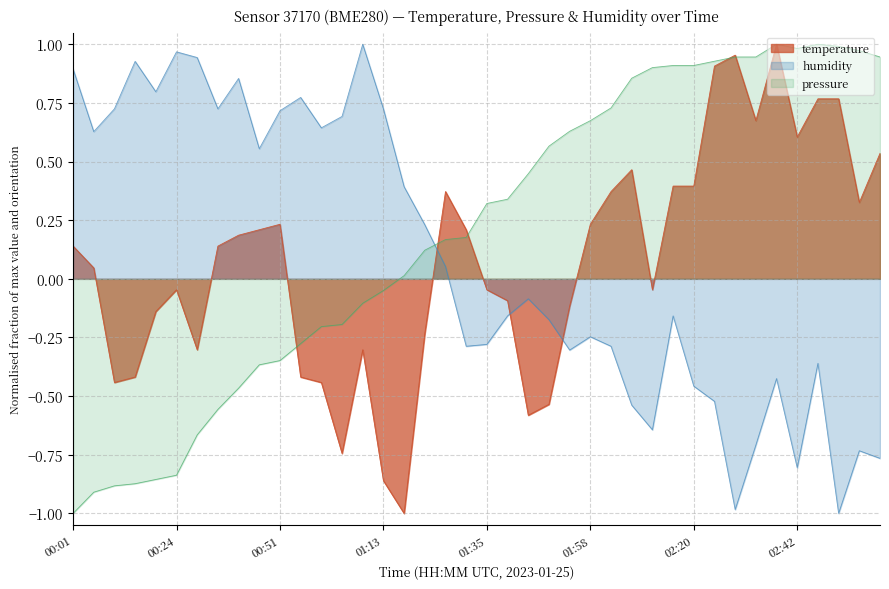

In temperature, how many points are lower than both neighbors (excluding endpoints)?

9